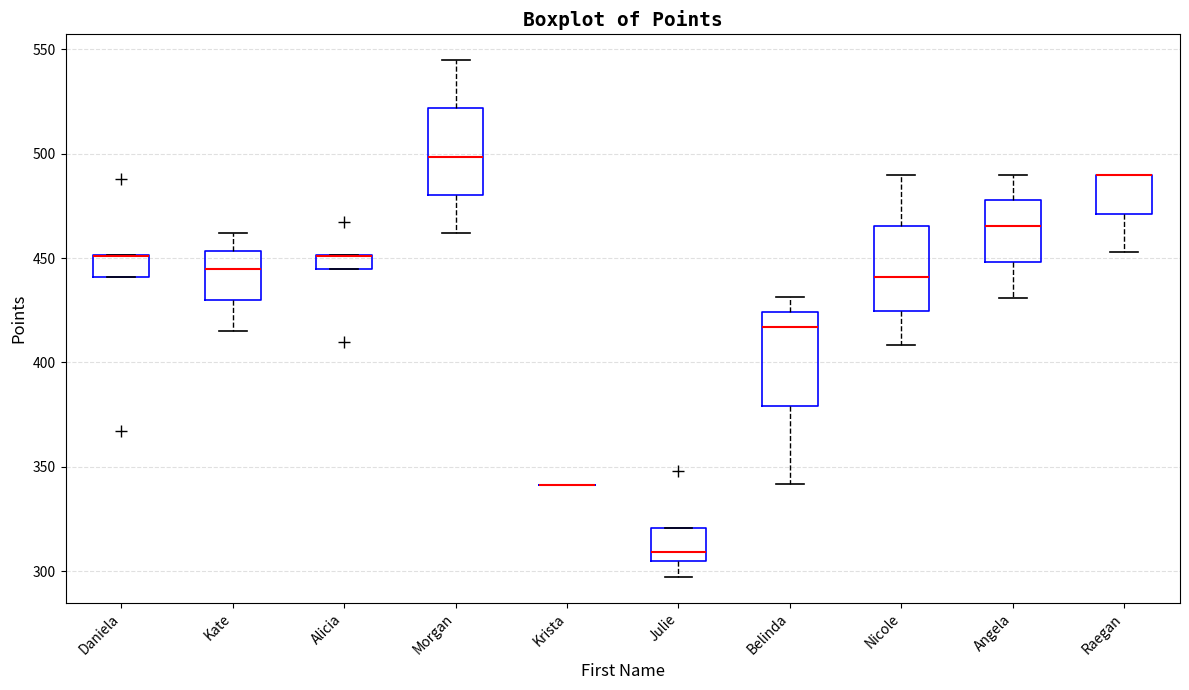

Where is the lower edge of the box for Morgan on the y-axis? The values are not printed on the chart, so give them approximately, as read against the axis.

480